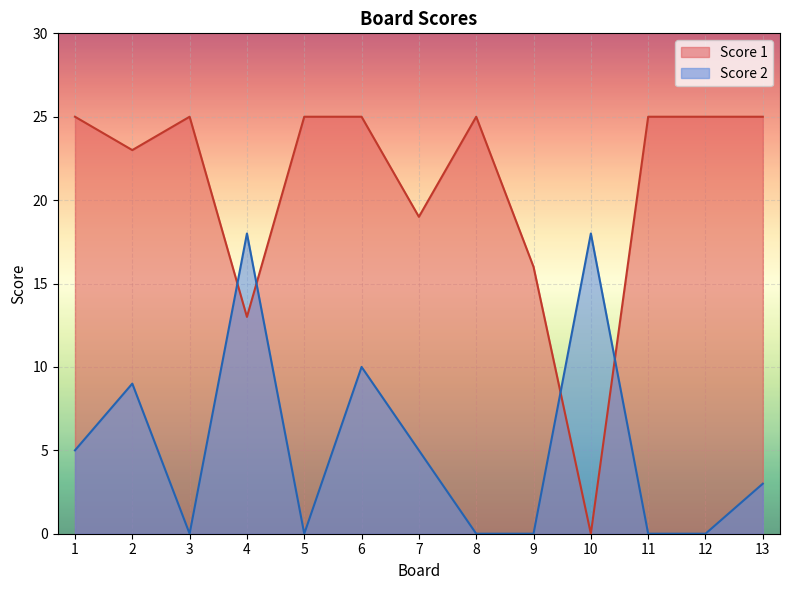

Is the value of Score 1 at 10 greater than the value of Score 2 at 13?

No